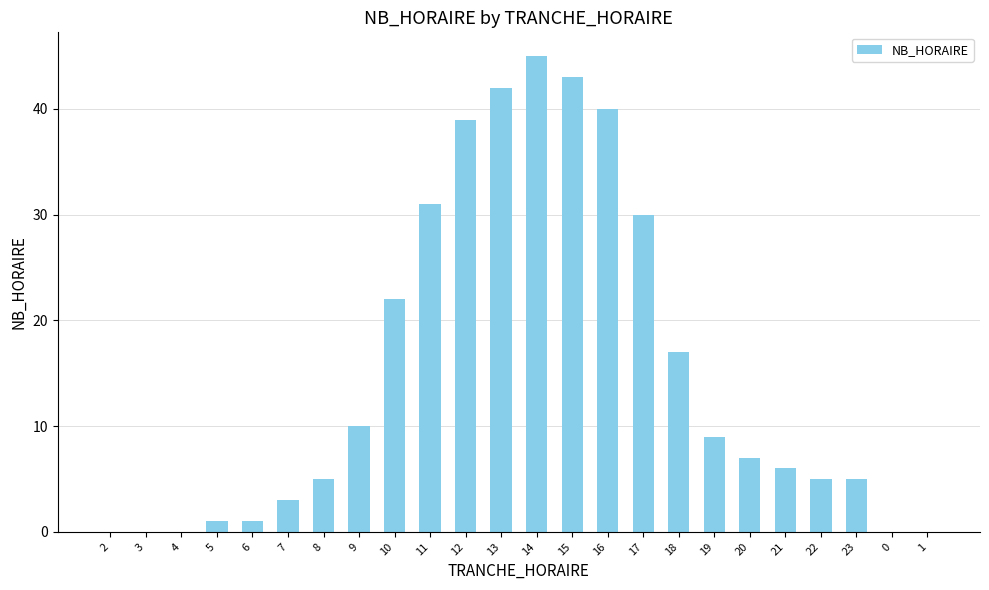

The value at 12 is 22. True or false?

False